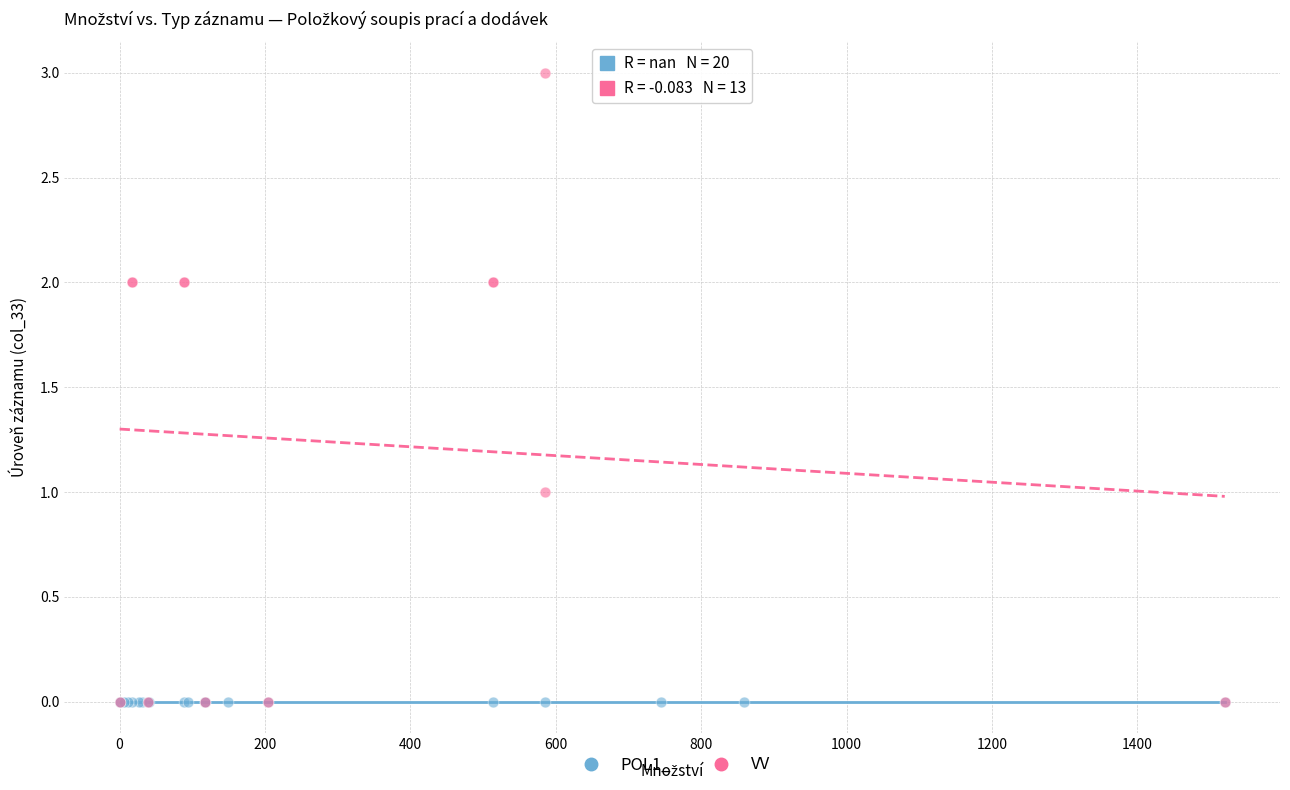

Which series contains the highest Y value?

VV